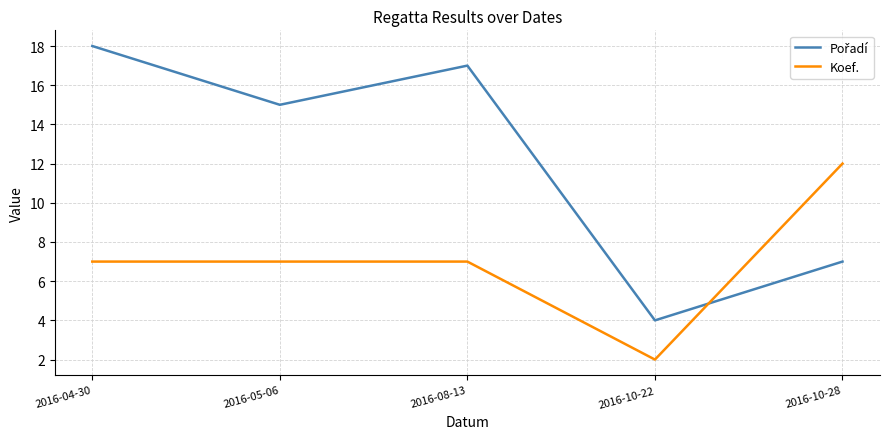

What is the total value across all series at 2016-04-30?

25